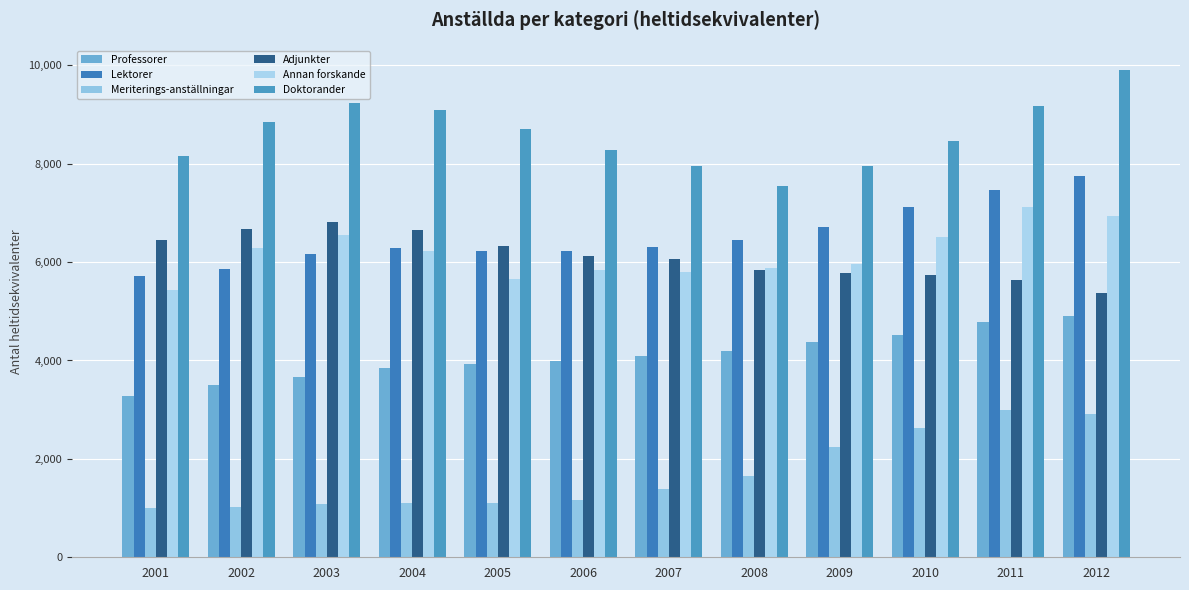

How many groups of bars are there?

12